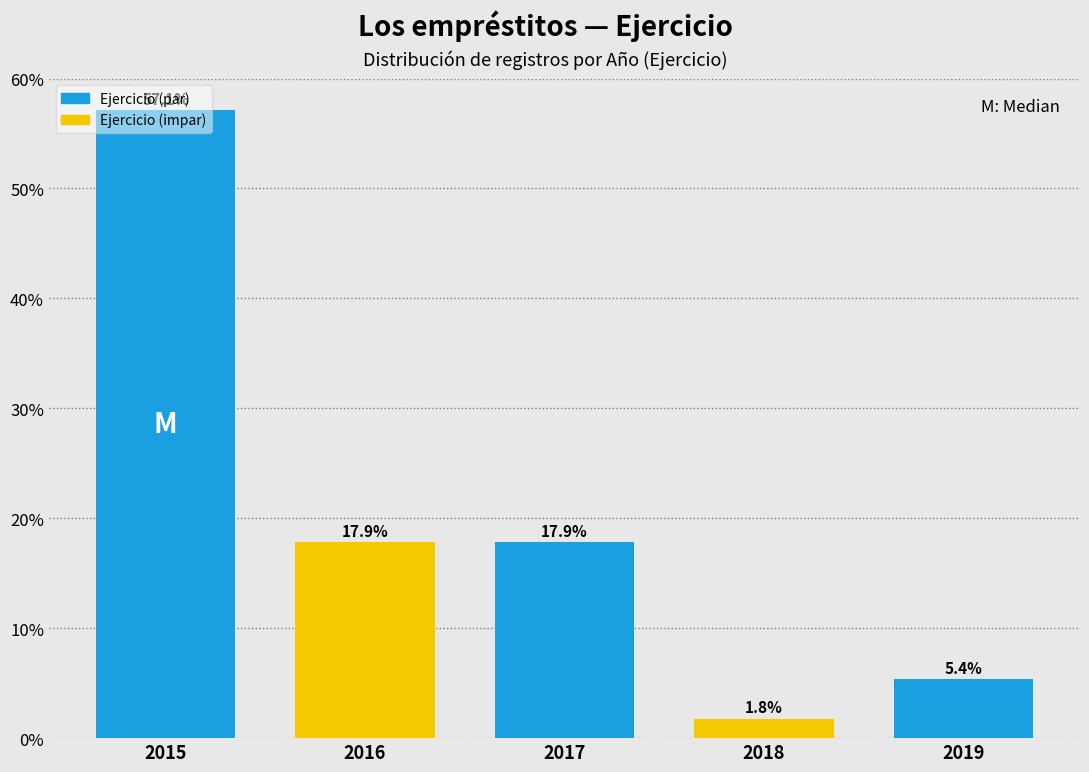

Which has a higher value, 2018 or 2019?

2019